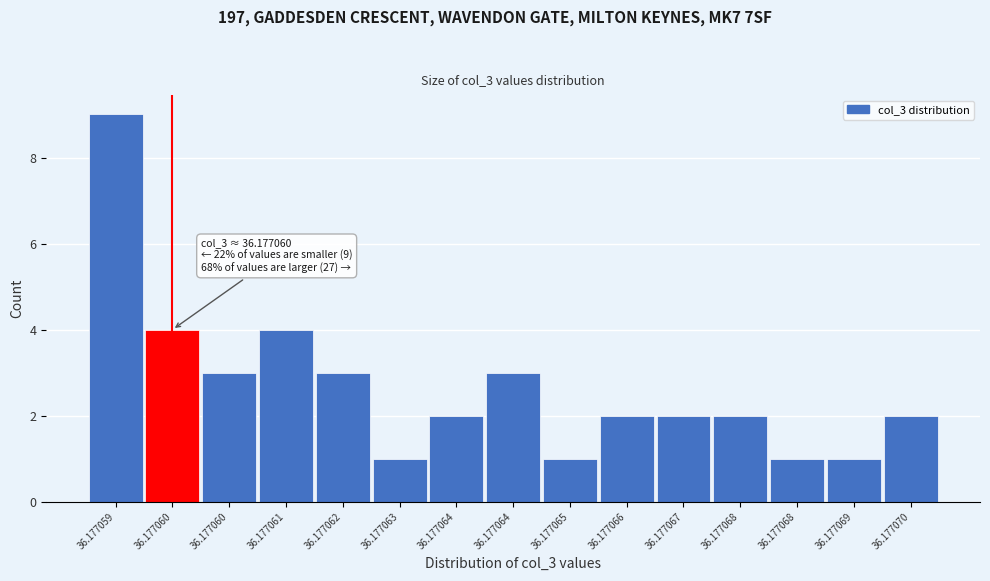

How many bars are there in total?

15